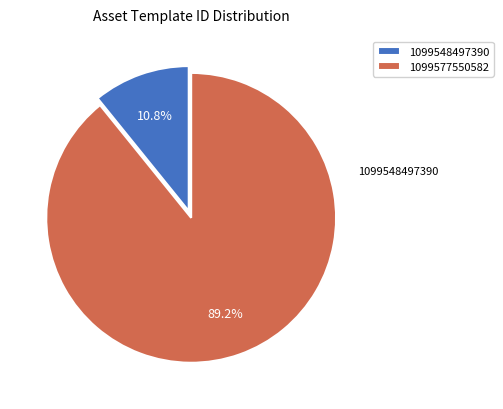

Which category has the biggest portion of the pie?

1099577550582